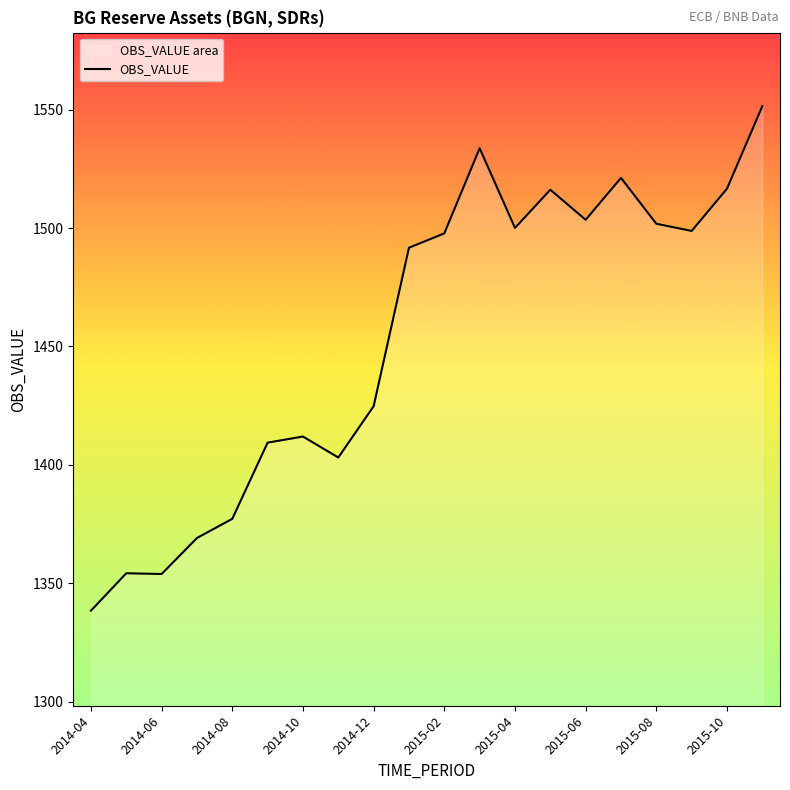

How many values are below 1497?

10